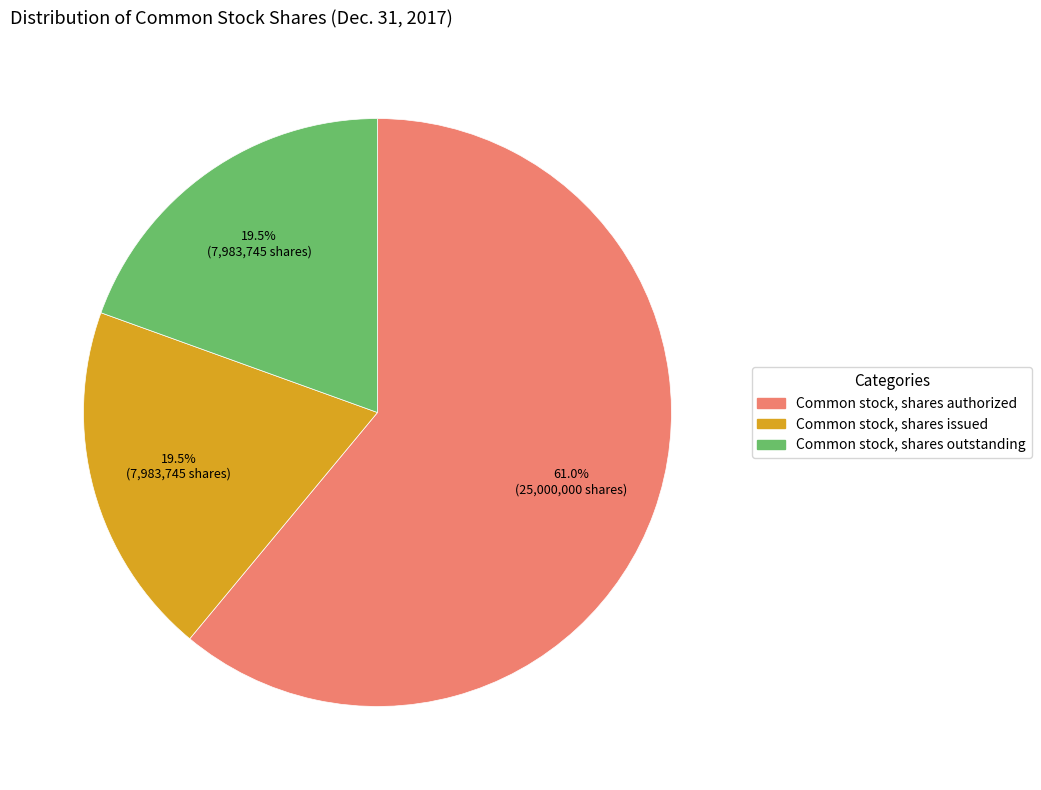

Is there a majority slice in this chart?

Yes